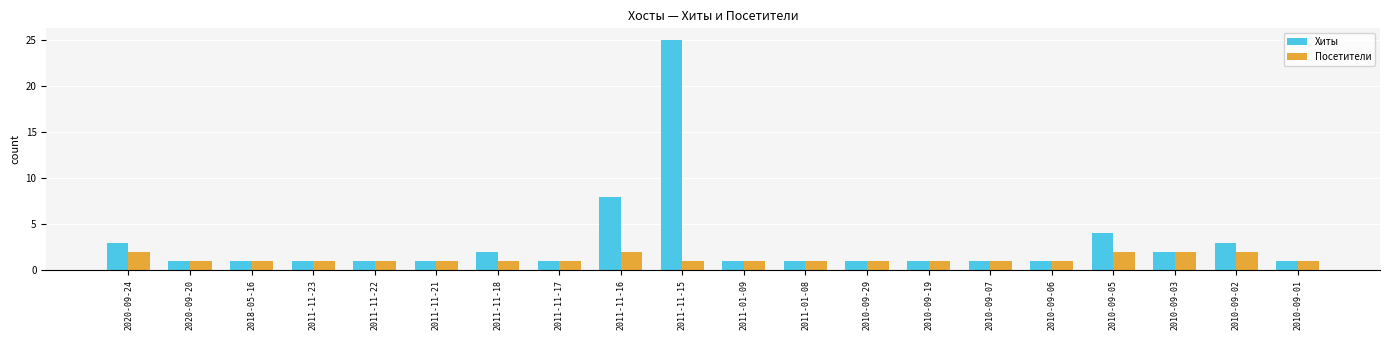

What is the greatest value displayed?

25